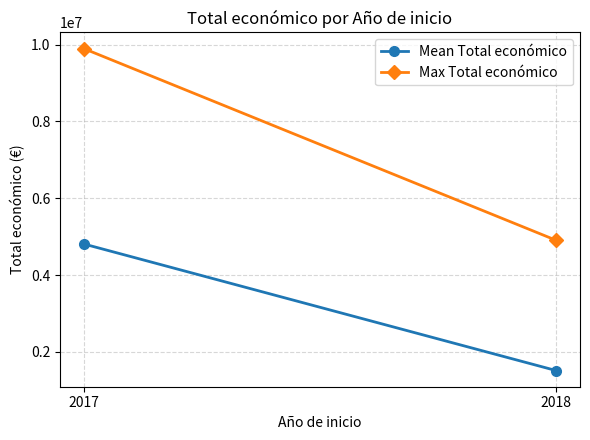

Which series has the widest spread of values?

Max Total económico